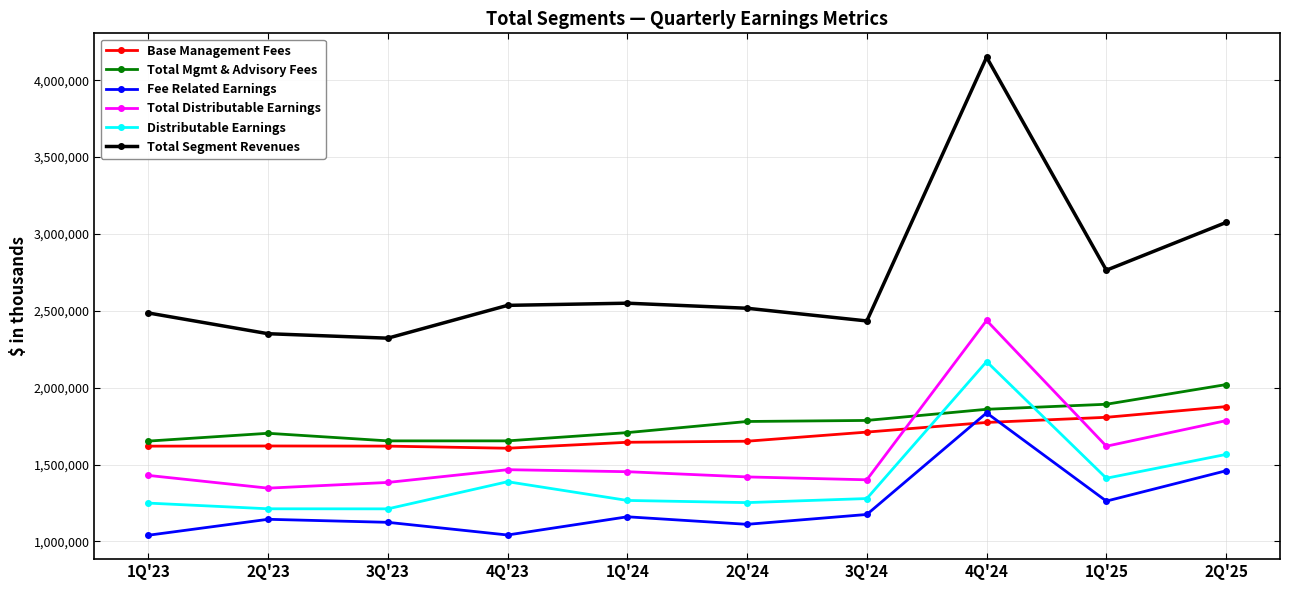

True or false: Total Distributable Earnings has more than 0 interior local peaks.

True